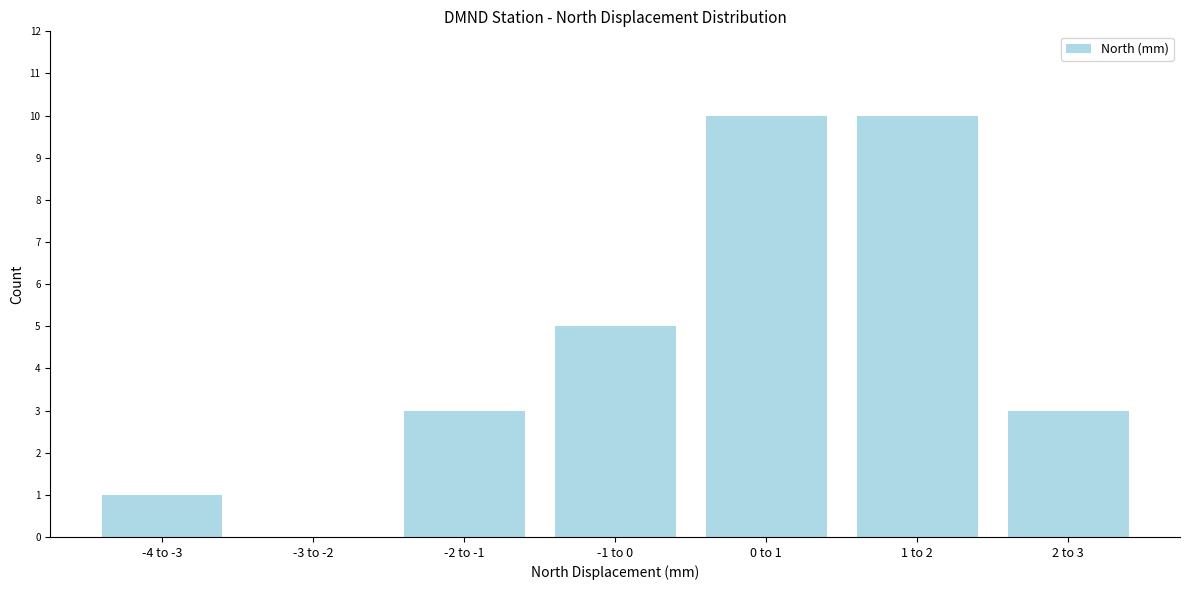

Reading left to right, list all the values displayed in this chart.

-4 to -3=1	-3 to -2=0	-2 to -1=3	-1 to 0=5	0 to 1=10	1 to 2=10	2 to 3=3